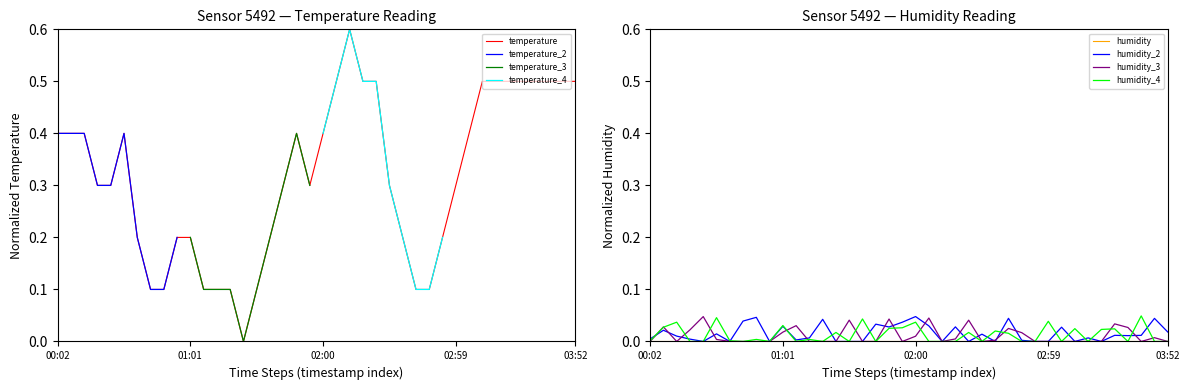

Read the value at 00:49.

0.1